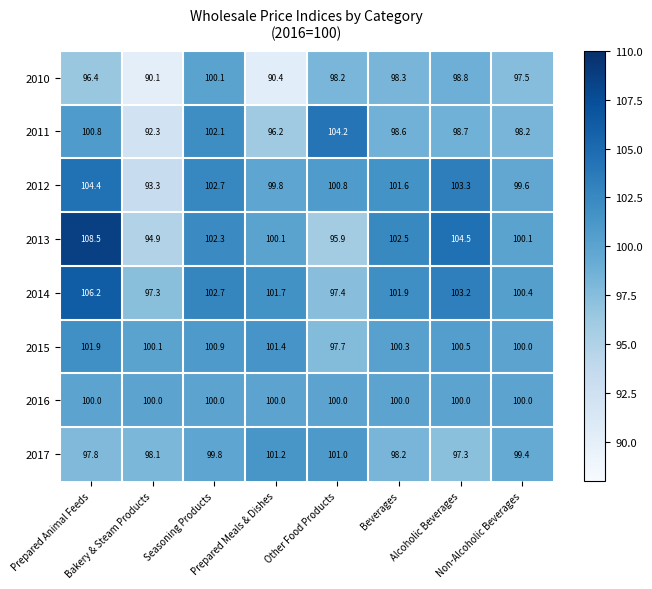

How many data points in 2012 are less than 101?

4